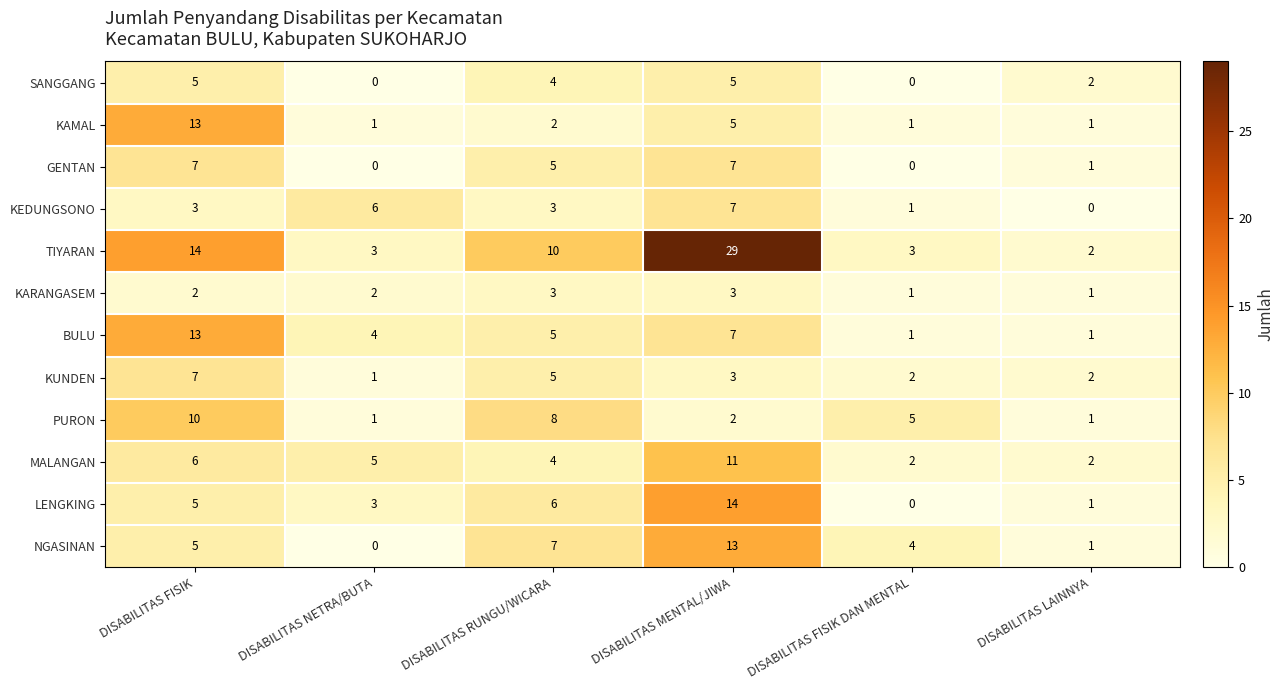

True or false: KUNDEN has a value of 7 at DISABILITAS FISIK.

True